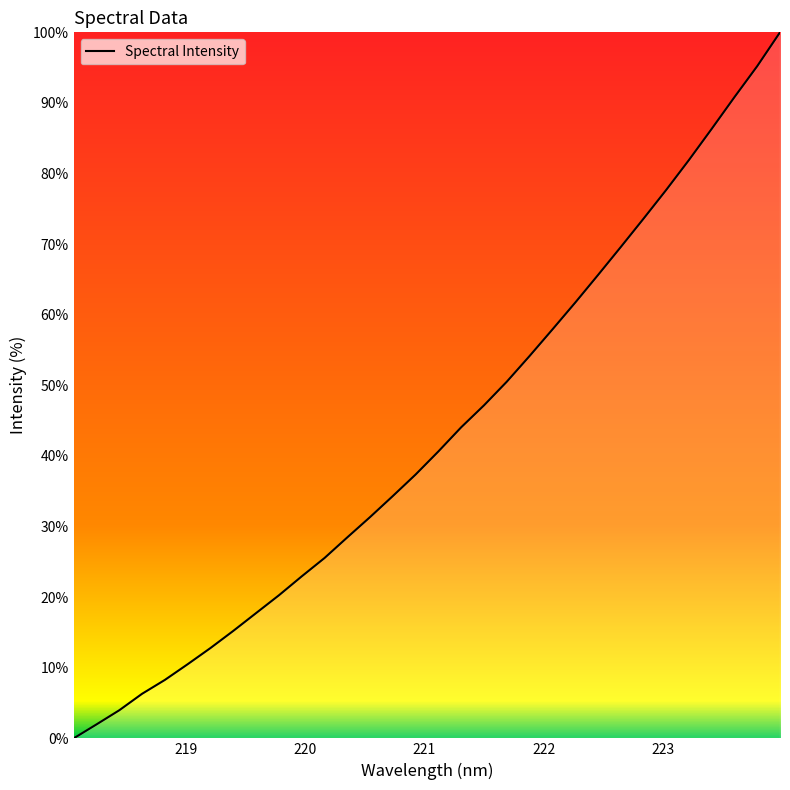

How many lines are shown in the chart?

1